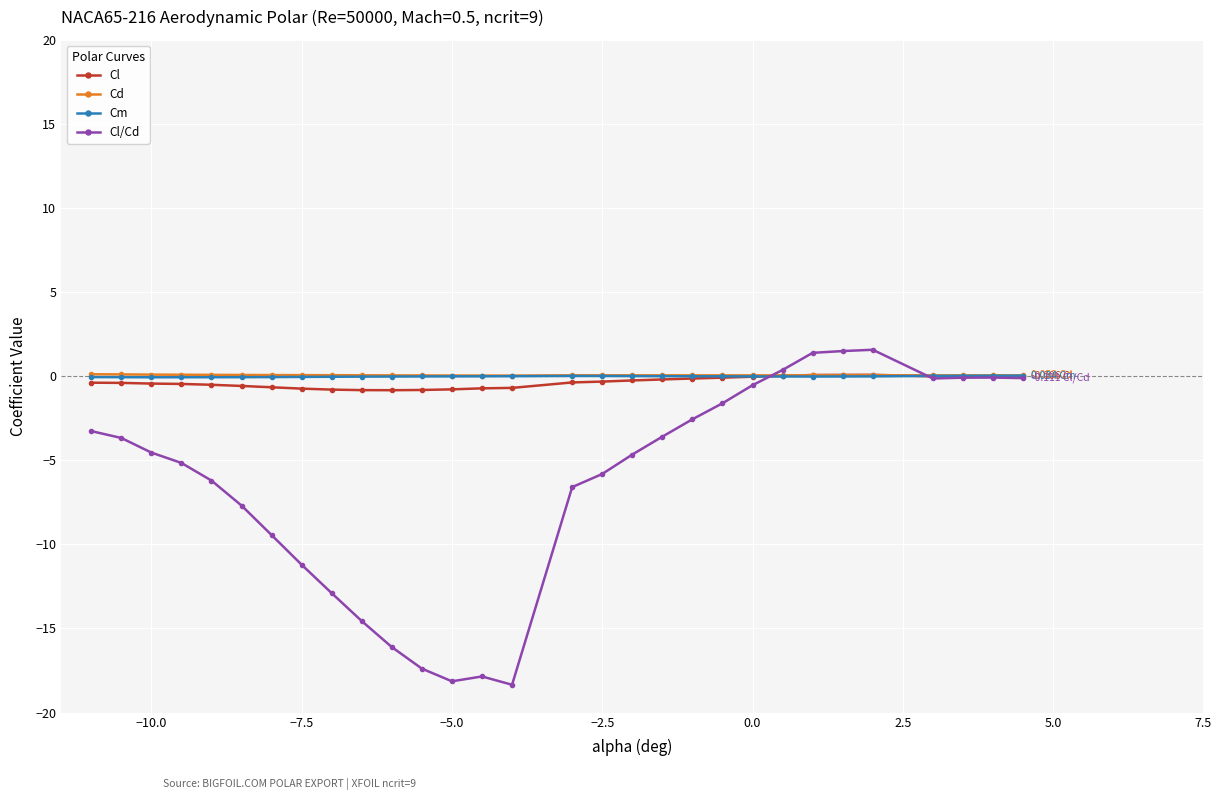

Which series has the widest spread of values?

Cl/Cd